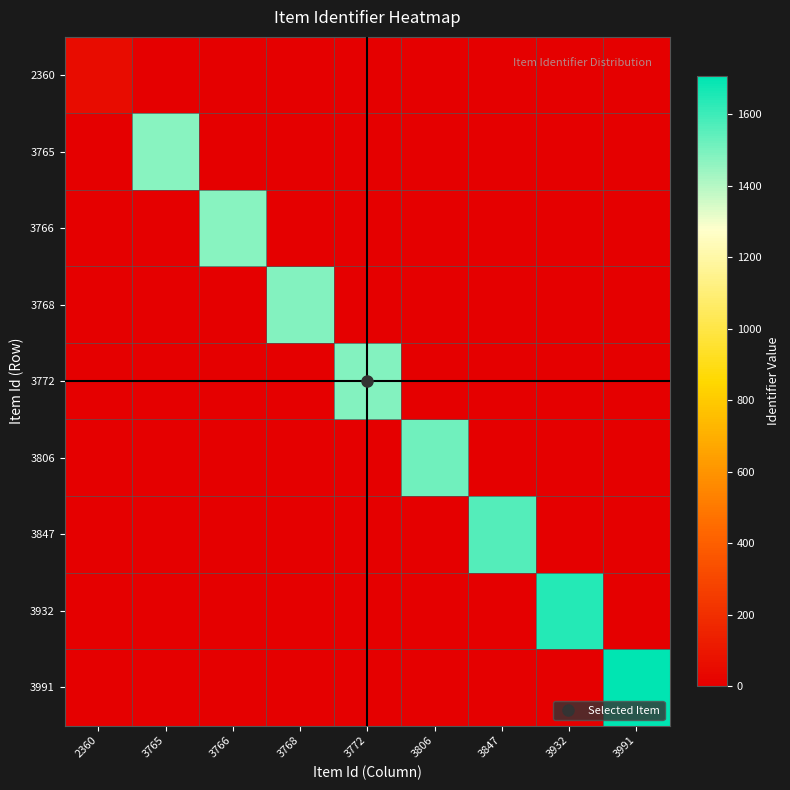

Between 3772 and 3766, which is larger?

3772